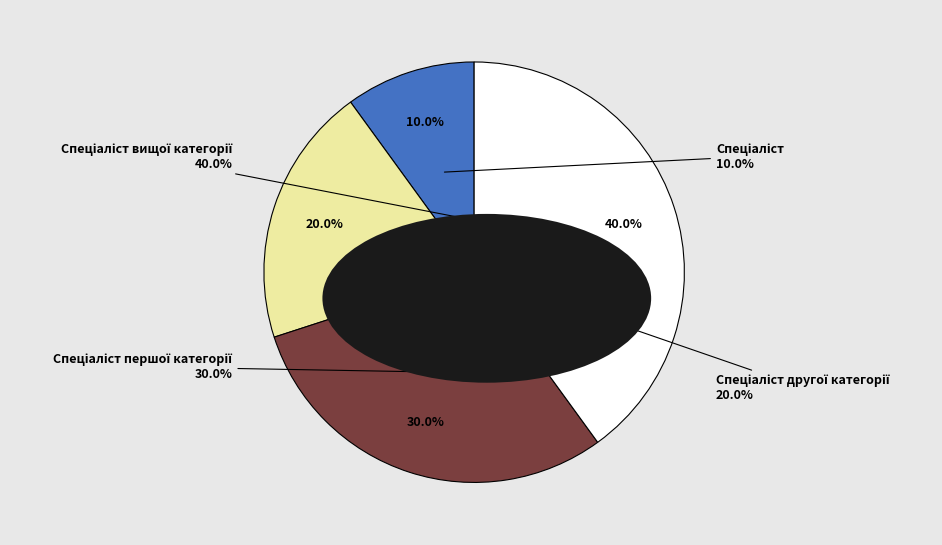

To the nearest percent, what percentage of the pie is Спеціаліст?

10%